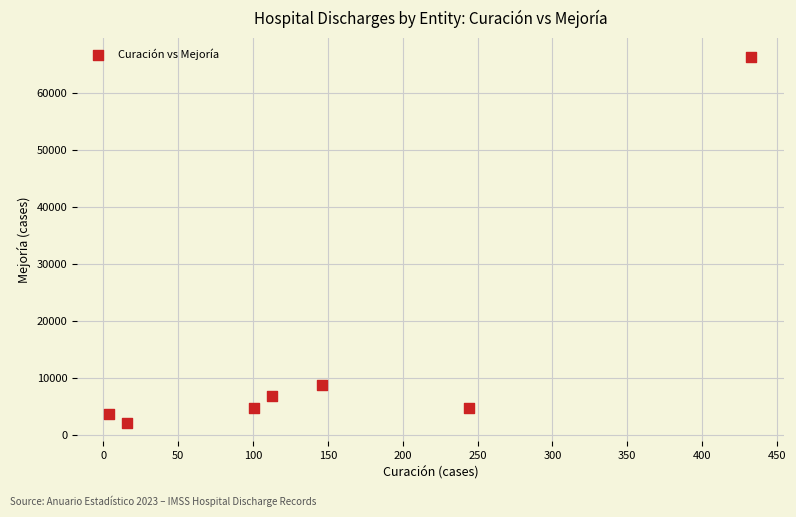

What is the average X value?

151